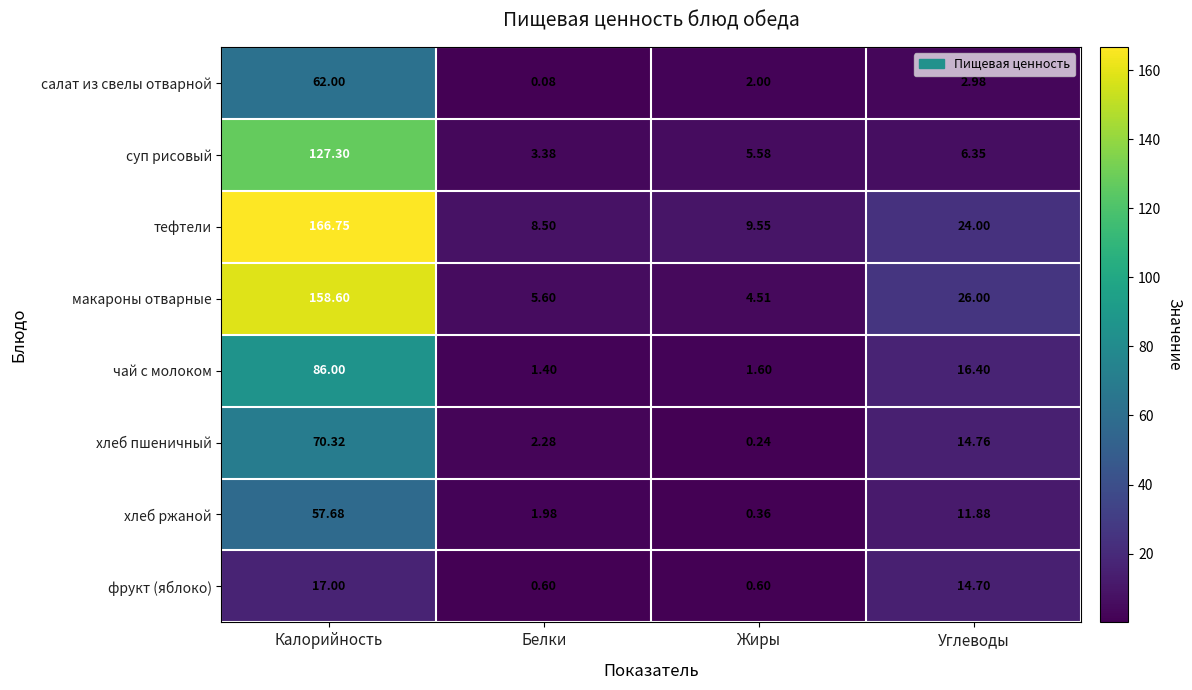

At which category is the sum across all series the highest?

Калорийность